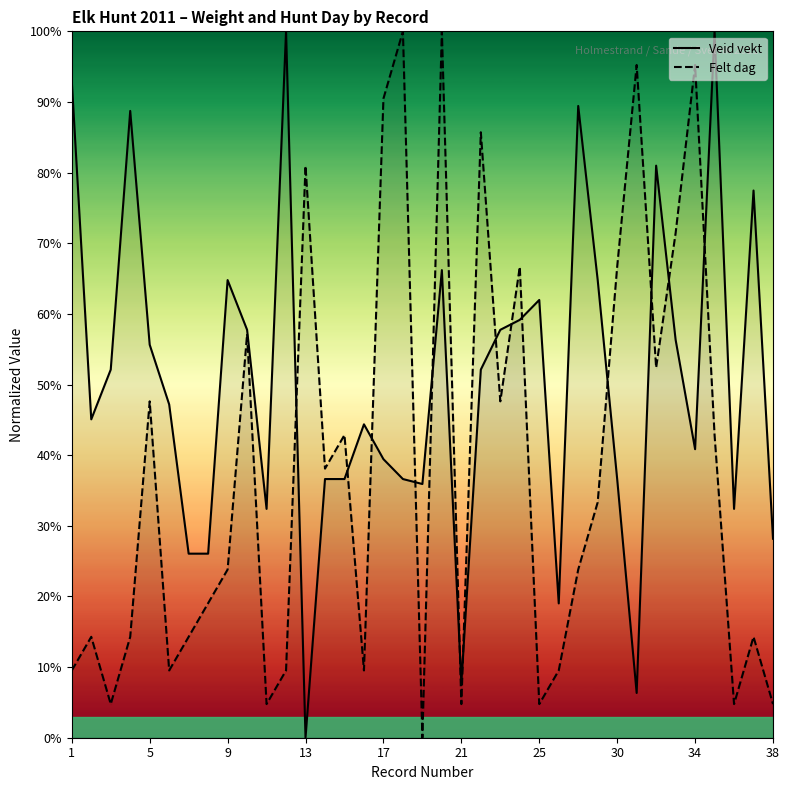

At how many categories does at least one series exceed 20?

35